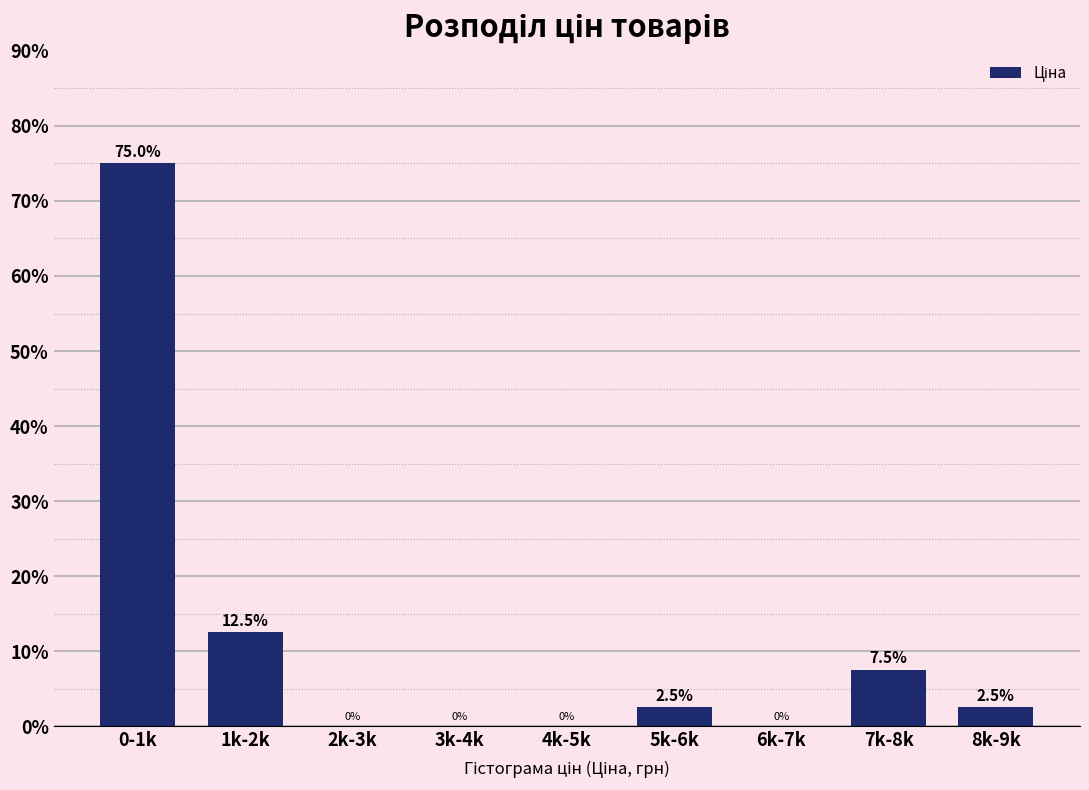

Reading left to right, list all the values displayed in this chart.

0-1k=75.0	1k-2k=12.5	2k-3k=0.0	3k-4k=0.0	4k-5k=0.0	5k-6k=2.5	6k-7k=0.0	7k-8k=7.5	8k-9k=2.5